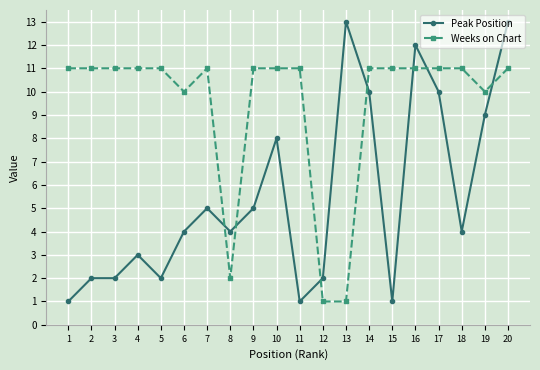

True or false: Peak Position has more than 2 points higher than both neighbors.

True